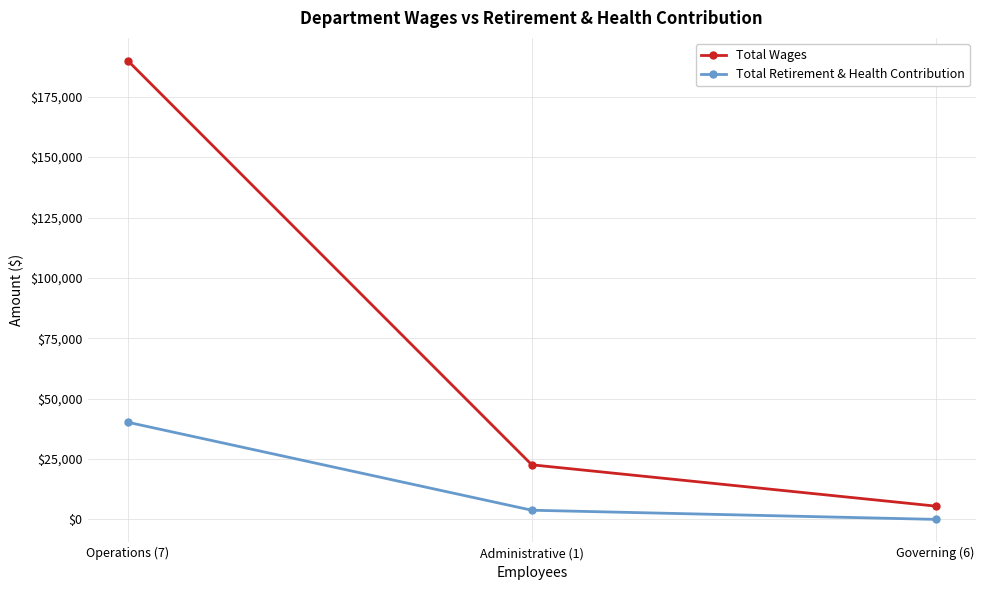

Rank the series at Operations (7) from highest to lowest value.

Total Wages, Total Retirement & Health Contribution